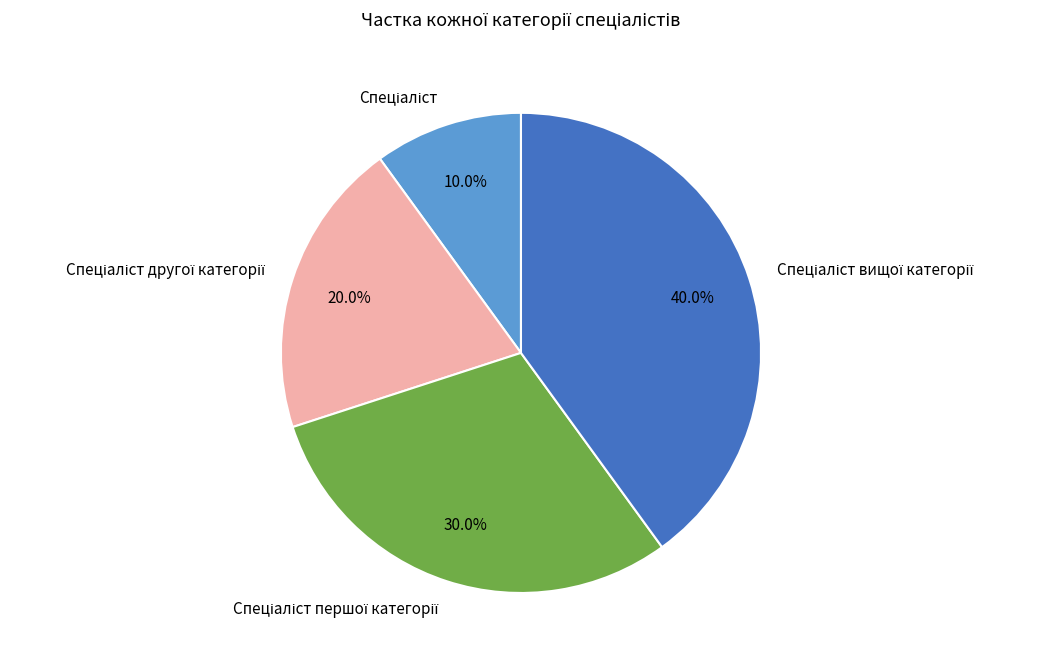

Is there a majority slice in this chart?

No